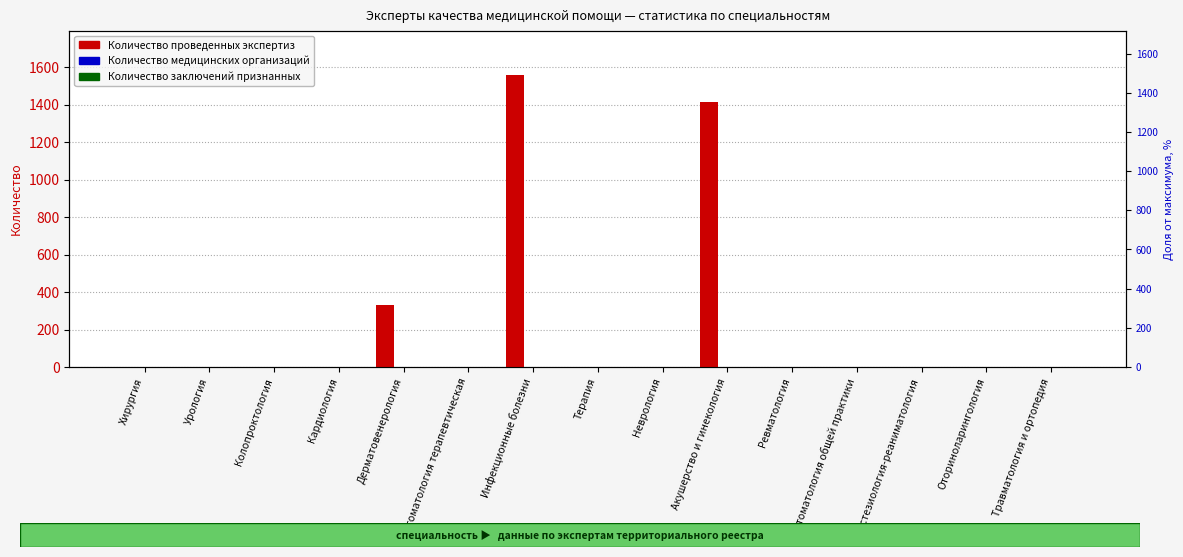

How many categories are shown in the chart?

15